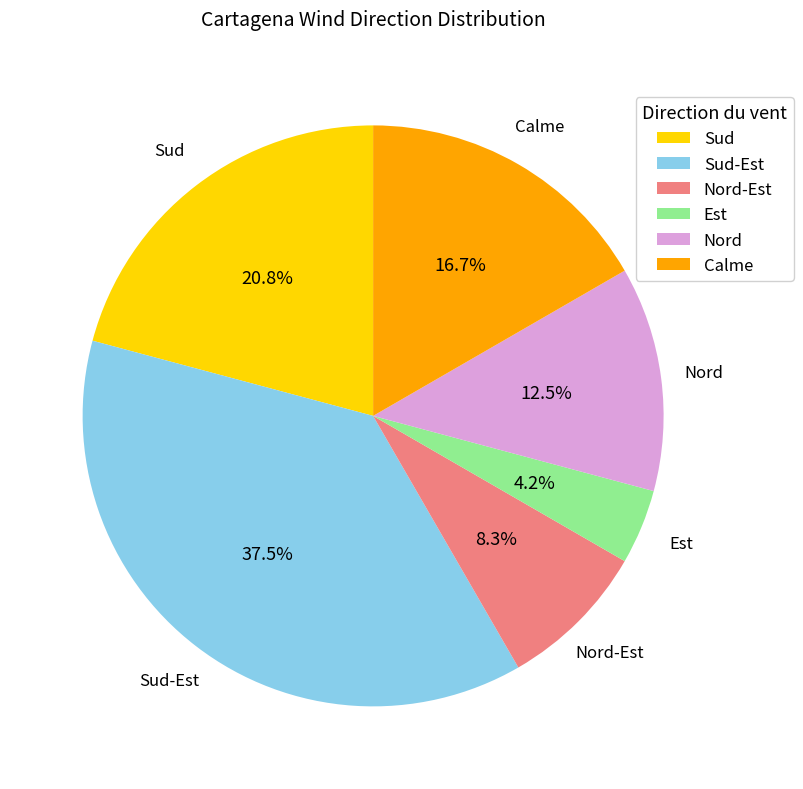

Which slice is the largest?

Sud-Est